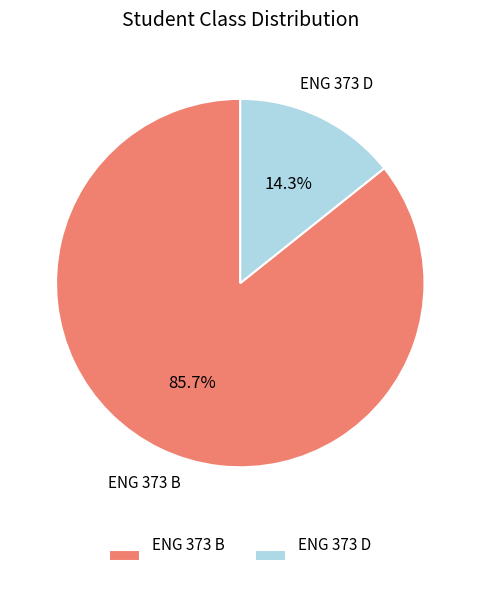

To the nearest percent, what is the combined percentage of ENG 373 D and ENG 373 B?

100%